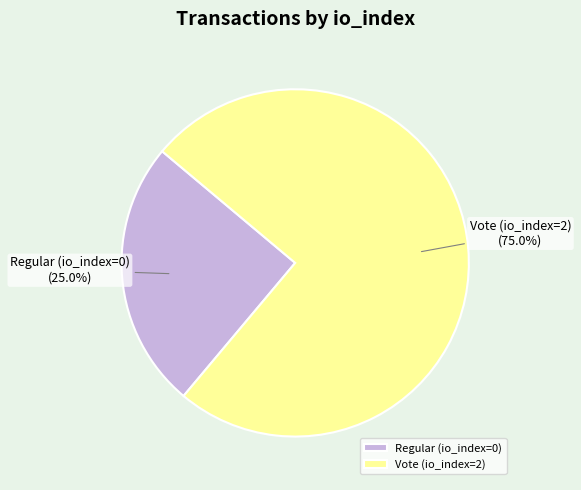

To the nearest percent, what percentage of the pie is Vote (io_index=2)?

75%